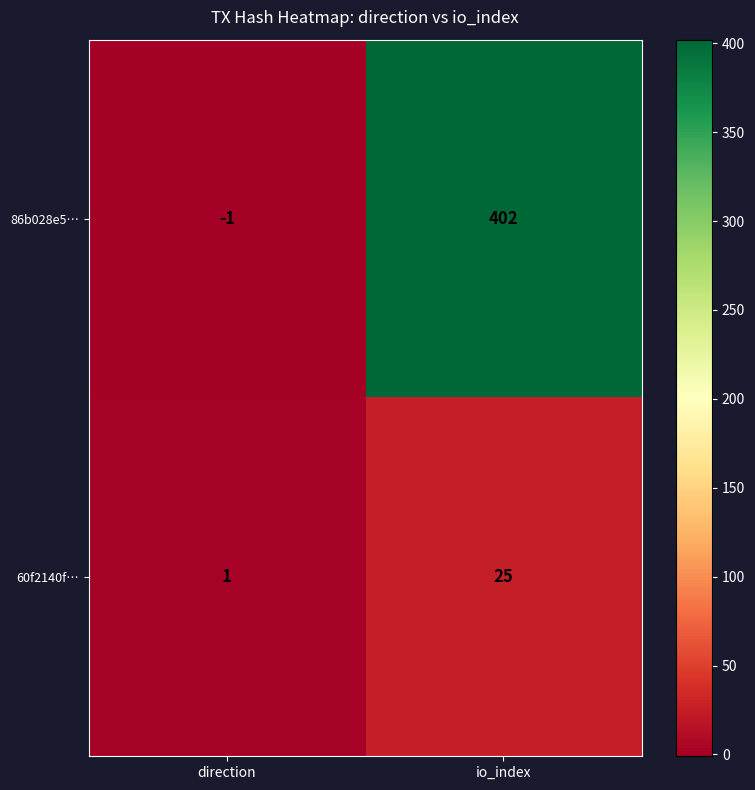

Which series has the largest total across all categories?

86b028e5…